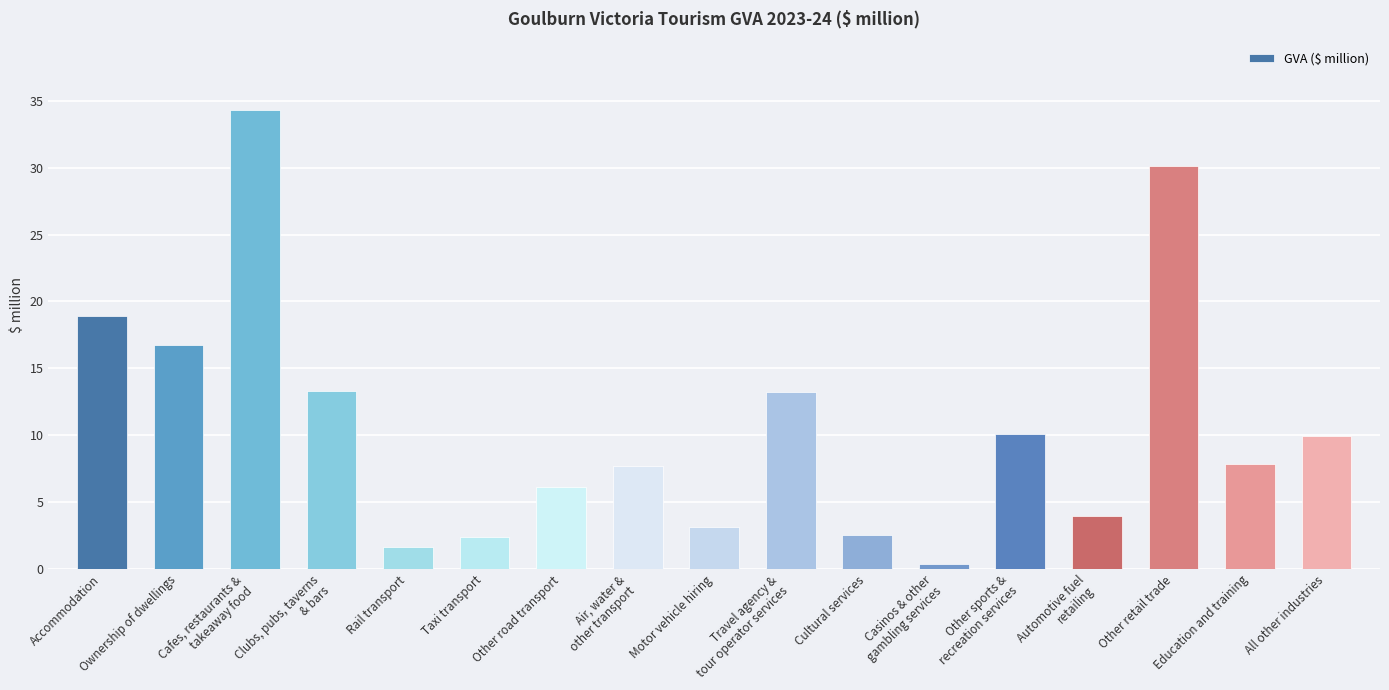

What value does the data have at Travel agency &
tour operator services?

13.2